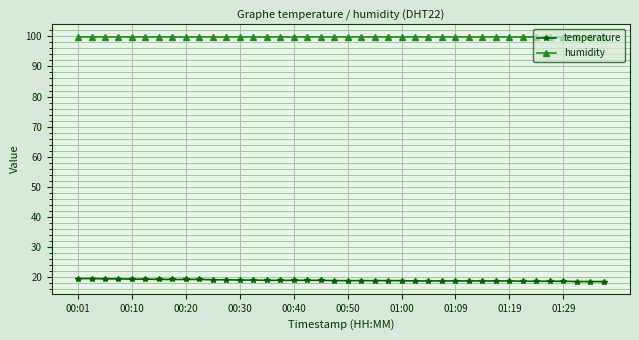

Does the chart display data point markers on the line(s)?

Yes